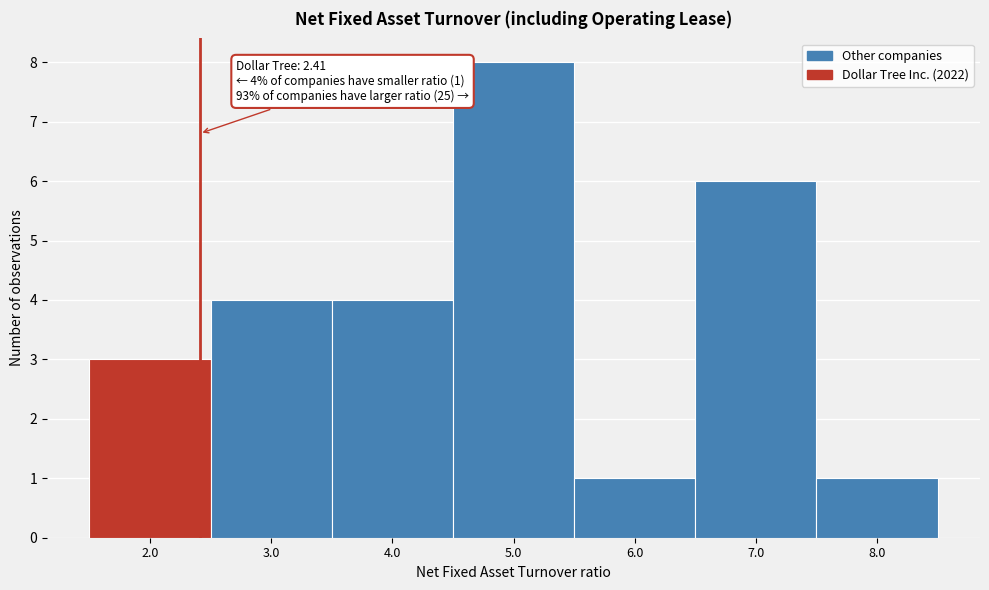

Which range on the x-axis has the tallest bar?

4.5 to 5.5